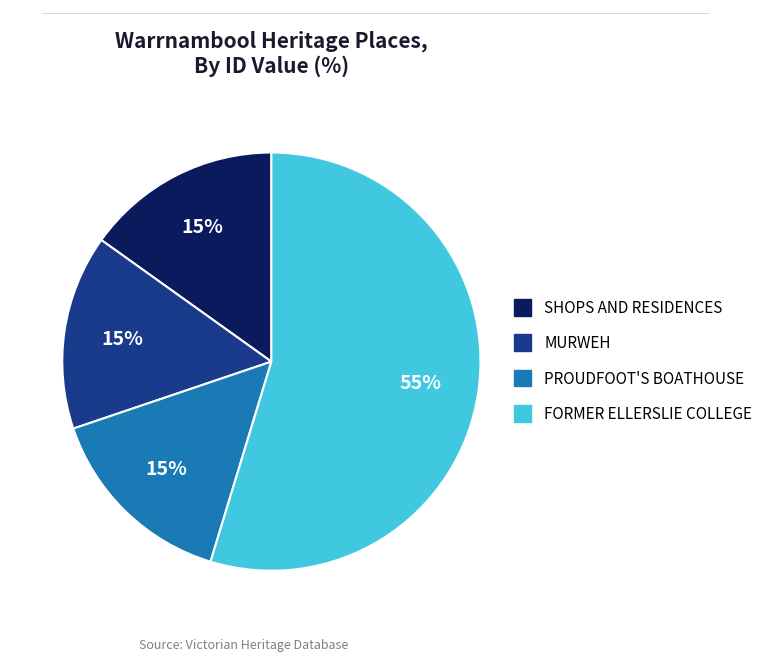

Which category has the biggest portion of the pie?

FORMER ELLERSLIE COLLEGE